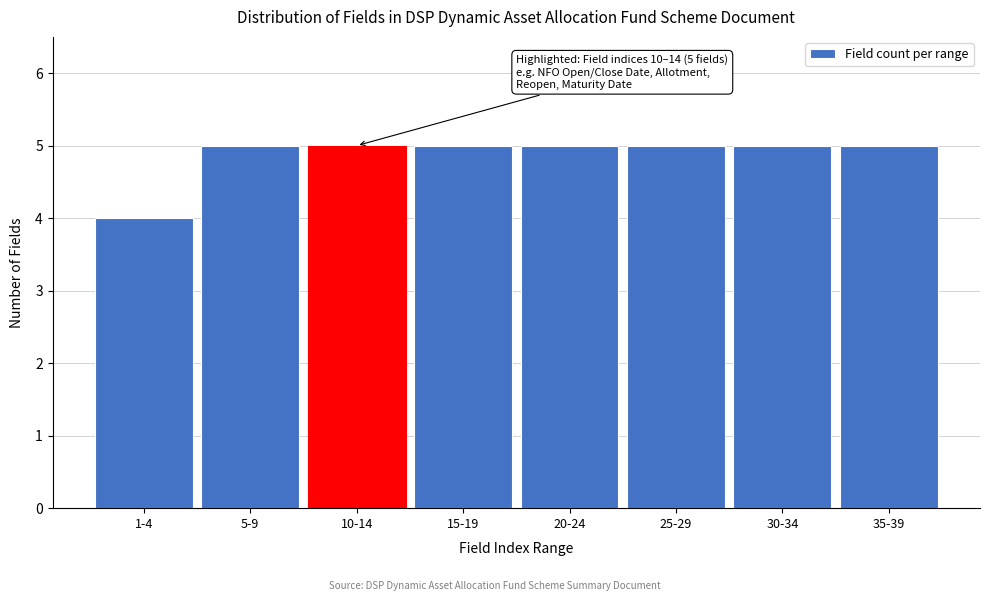

Reading left to right, extract all data points from this chart.

1-4=4	5-9=5	10-14=5	15-19=5	20-24=5	25-29=5	30-34=5	35-39=5